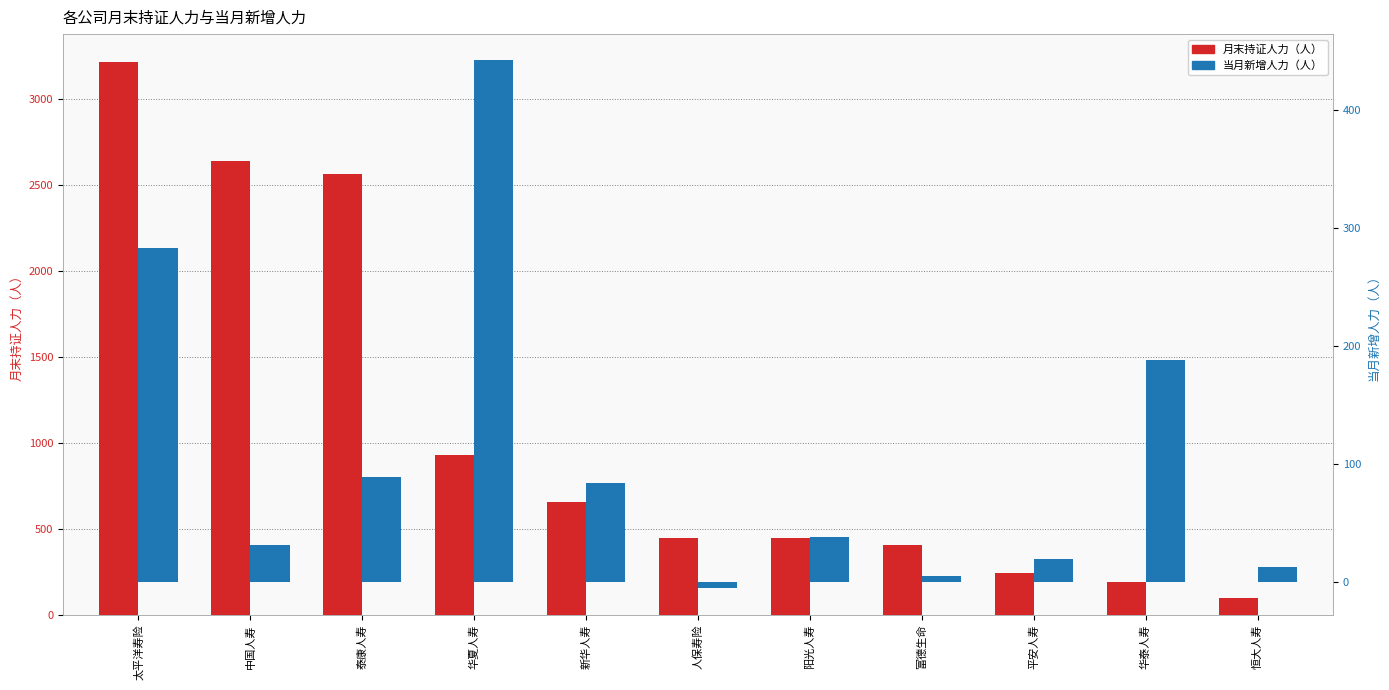

Reading left to right, what are all the values shown in this chart?

月末持证人力（人）: 太平洋寿险=3218	中国人寿=2638	泰康人寿=2567	华夏人寿=927	新华人寿=657	人保寿险=448	阳光人寿=446	富德生命=406	平安人寿=240	华泰人寿=188	恒大人寿=97
当月新增人力（人）: 太平洋寿险=283	中国人寿=32	泰康人寿=89	华夏人寿=442	新华人寿=84	人保寿险=-5	阳光人寿=38	富德生命=5	平安人寿=20	华泰人寿=188	恒大人寿=13